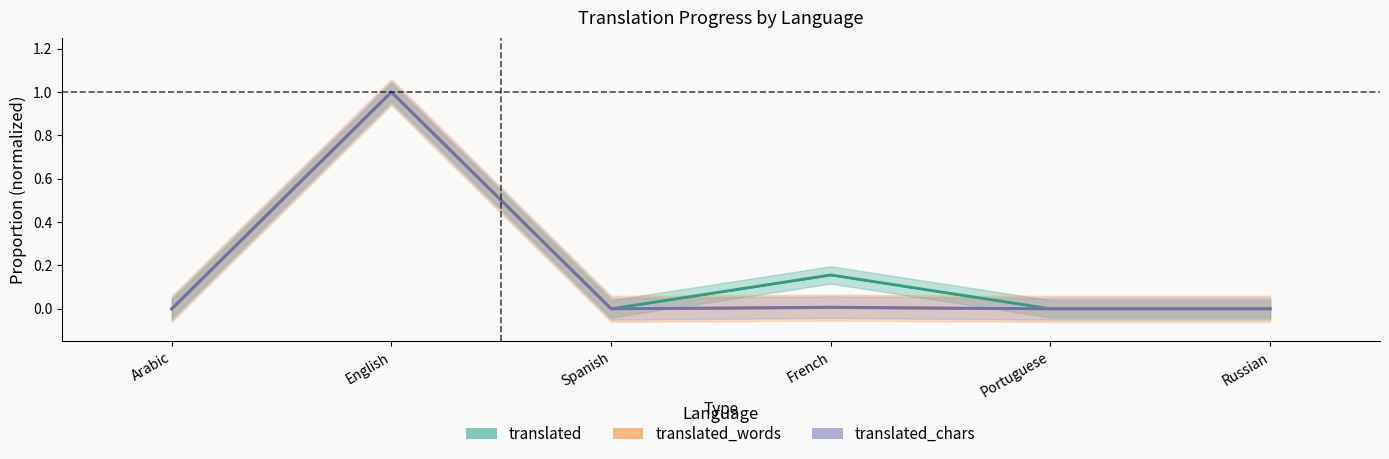

How many data points does each series have?

6